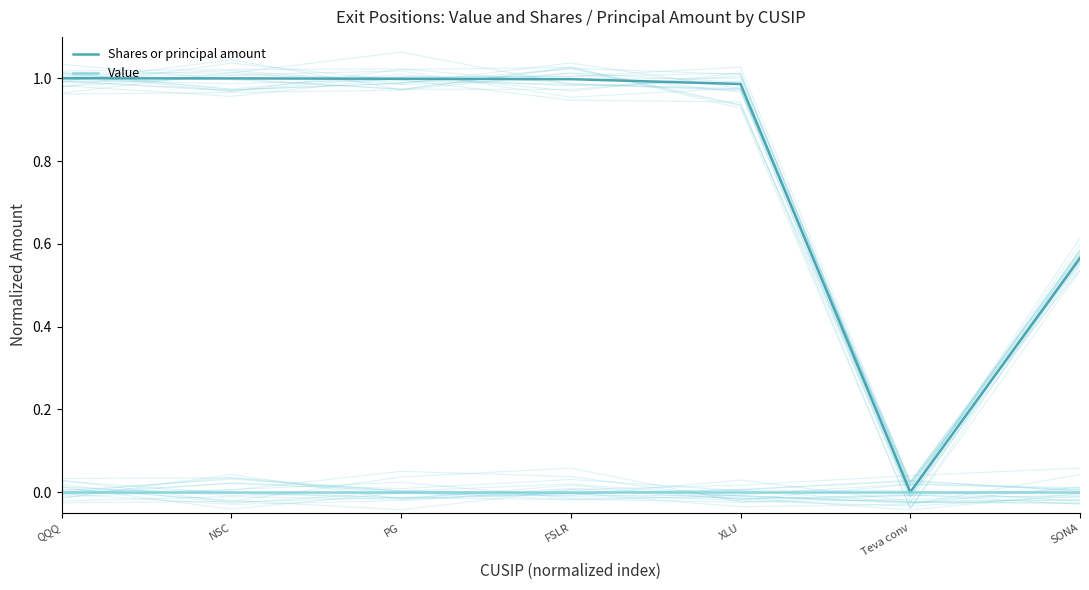

How many interior local valleys does the Shares or principal amount series have?

1